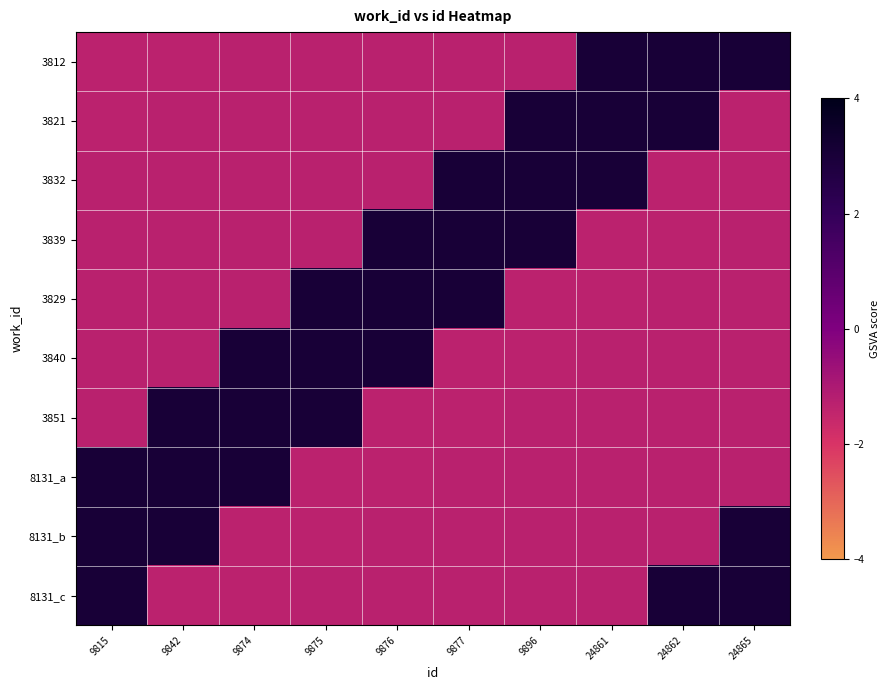

Reading left to right, extract all data points from this chart.

3812: 9815=-1.3	9842=-1.3	9874=-1.3	9875=-1.3	9876=-1.3	9877=-1.3	9896=-1.3	24861=3.1	24862=3.1	24865=3.1
3821: 9815=-1.3	9842=-1.3	9874=-1.3	9875=-1.3	9876=-1.3	9877=-1.3	9896=3.1	24861=3.1	24862=3.1	24865=-1.3
3832: 9815=-1.3	9842=-1.3	9874=-1.3	9875=-1.3	9876=-1.3	9877=3.1	9896=3.1	24861=3.1	24862=-1.3	24865=-1.3
3839: 9815=-1.3	9842=-1.3	9874=-1.3	9875=-1.3	9876=3.1	9877=3.1	9896=3.1	24861=-1.3	24862=-1.3	24865=-1.3
3829: 9815=-1.3	9842=-1.3	9874=-1.3	9875=3.1	9876=3.1	9877=3.1	9896=-1.3	24861=-1.3	24862=-1.3	24865=-1.3
3840: 9815=-1.3	9842=-1.3	9874=3.1	9875=3.1	9876=3.1	9877=-1.3	9896=-1.3	24861=-1.3	24862=-1.3	24865=-1.3
3851: 9815=-1.3	9842=3.1	9874=3.1	9875=3.1	9876=-1.3	9877=-1.3	9896=-1.3	24861=-1.3	24862=-1.3	24865=-1.3
8131_a: 9815=3.1	9842=3.1	9874=3.1	9875=-1.3	9876=-1.3	9877=-1.3	9896=-1.3	24861=-1.3	24862=-1.3	24865=-1.3
8131_b: 9815=3.1	9842=3.1	9874=-1.3	9875=-1.3	9876=-1.3	9877=-1.3	9896=-1.3	24861=-1.3	24862=-1.3	24865=3.1
8131_c: 9815=3.1	9842=-1.3	9874=-1.3	9875=-1.3	9876=-1.3	9877=-1.3	9896=-1.3	24861=-1.3	24862=3.1	24865=3.1